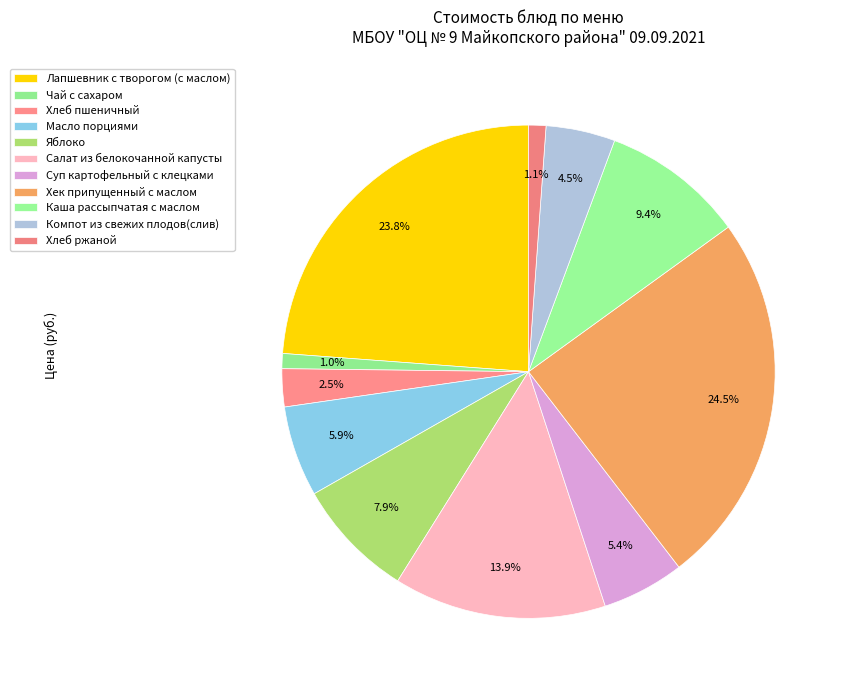

Is Хлеб ржаной the majority of the pie?

No